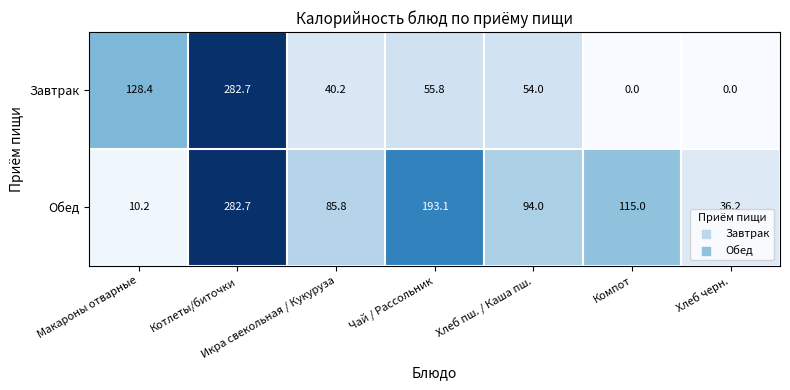

What is the difference between the second highest and minimum values in the Завтрак series?

128.4